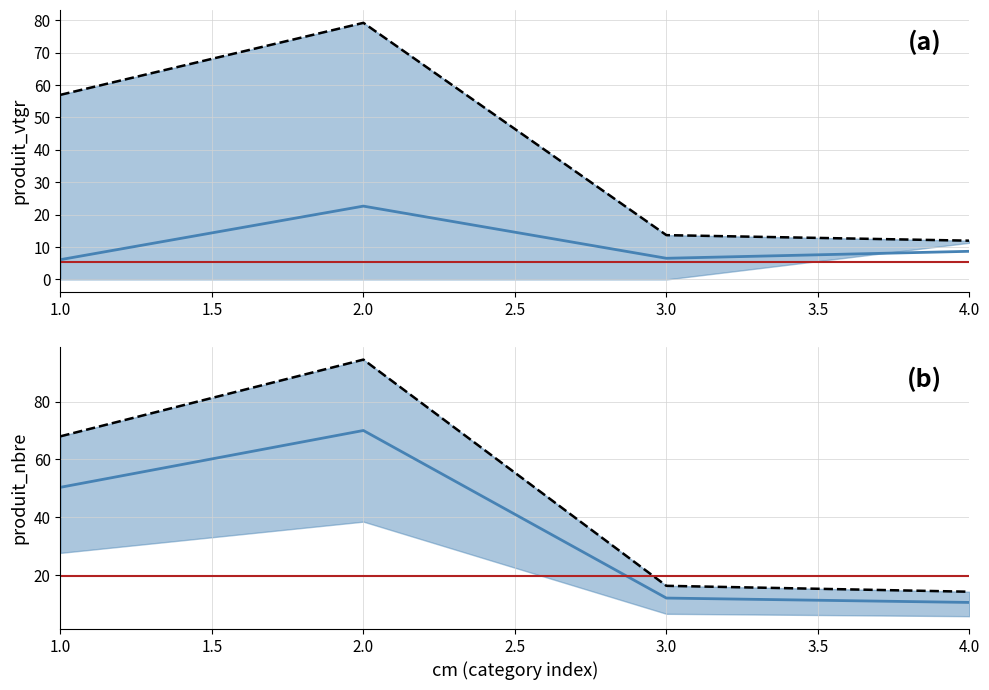

What is the value of the produit_nbre point at the 4th from the left?

12.0